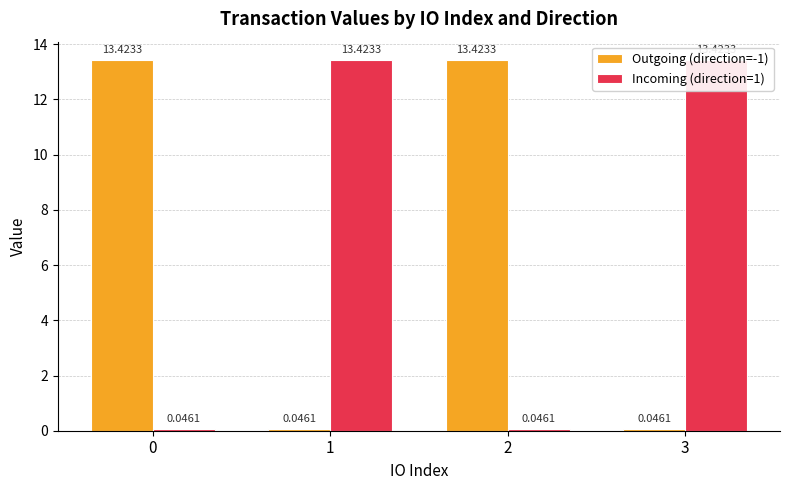

What are all the series names shown in the legend?

Outgoing (direction=-1), Incoming (direction=1)